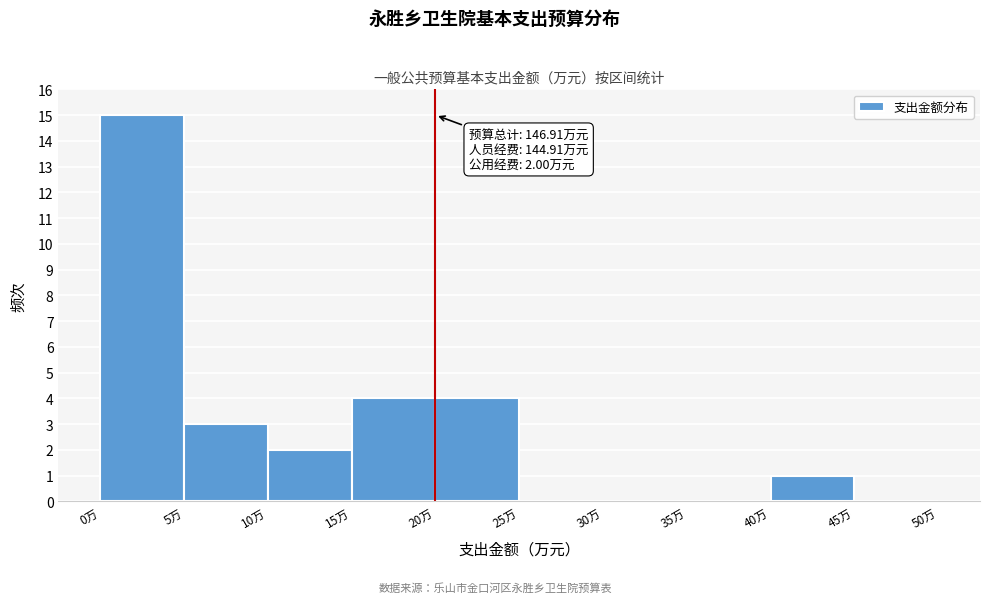

Over which range of the x-axis is the bar tallest?

0 to 5